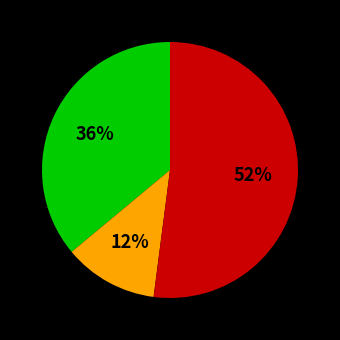

To the nearest percent, what is the average slice percentage?

33%